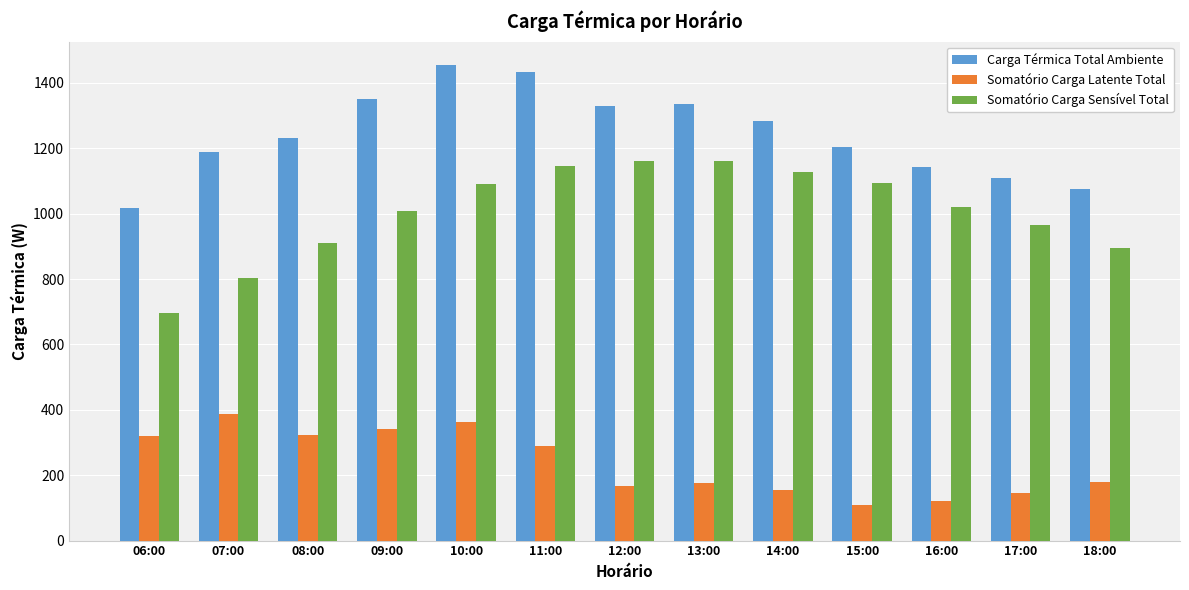

What is the label of the 3rd bar from the right?

16:00